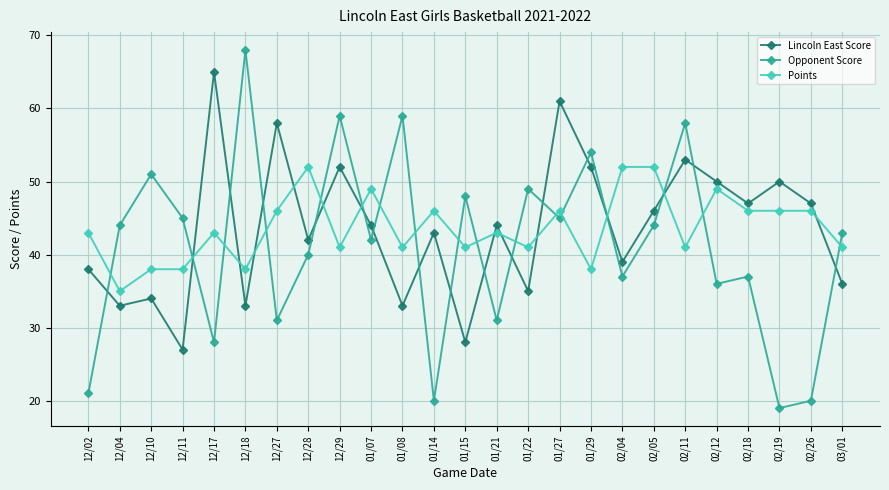

What is the total value across all series at 12/17?

136